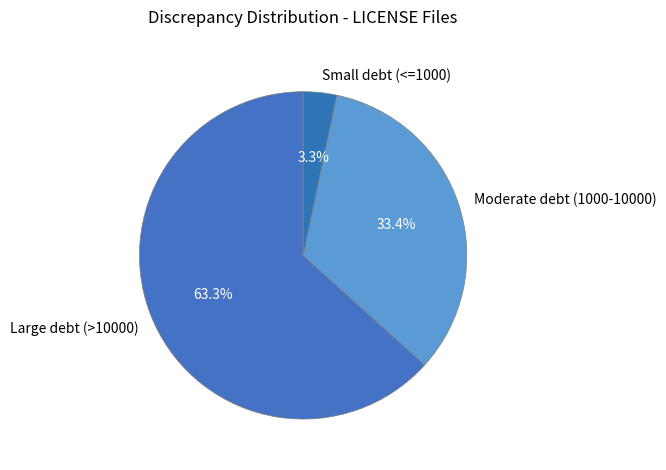

Rank the categories by value from lowest to highest.

Small debt (<=1000), Moderate debt (1000-10000), Large debt (>10000)